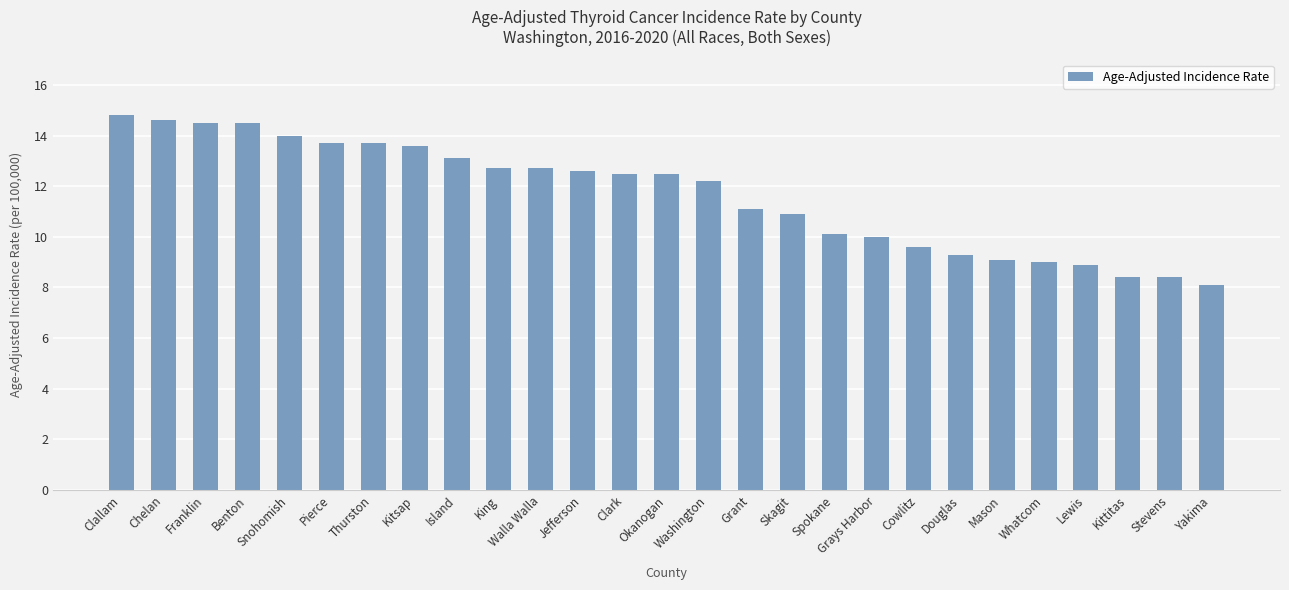

Reading left to right, extract all data points from this chart.

Clallam=14.8	Chelan=14.6	Franklin=14.5	Benton=14.5	Snohomish=14.0	Pierce=13.7	Thurston=13.7	Kitsap=13.6	Island=13.1	King=12.7	Walla Walla=12.7	Jefferson=12.6	Clark=12.5	Okanogan=12.5	Washington=12.2	Grant=11.1	Skagit=10.9	Spokane=10.1	Grays Harbor=10.0	Cowlitz=9.6	Douglas=9.3	Mason=9.1	Whatcom=9.0	Lewis=8.9	Kittitas=8.4	Stevens=8.4	Yakima=8.1